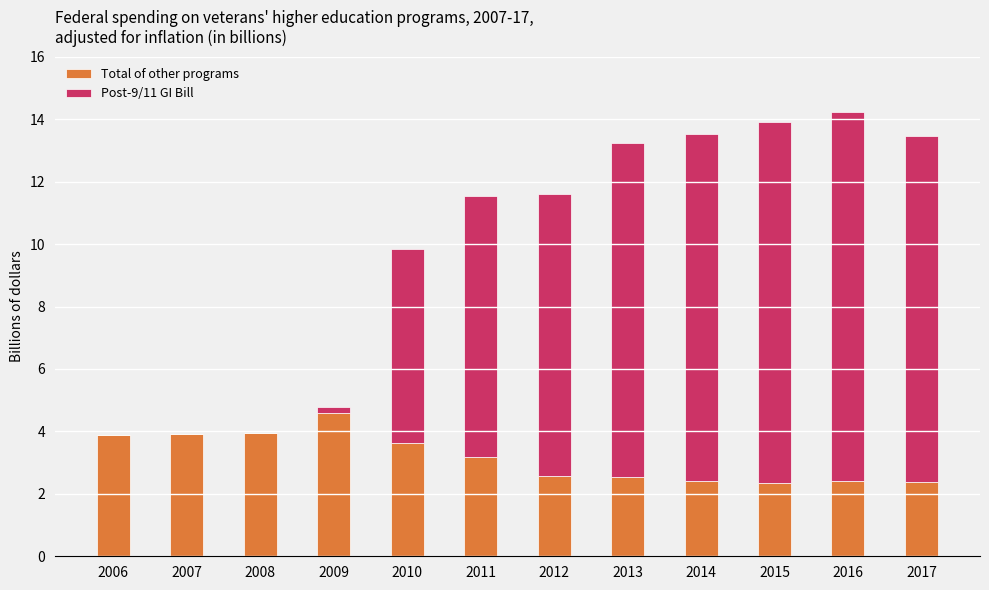

Does the chart contain stacked bars?

Yes